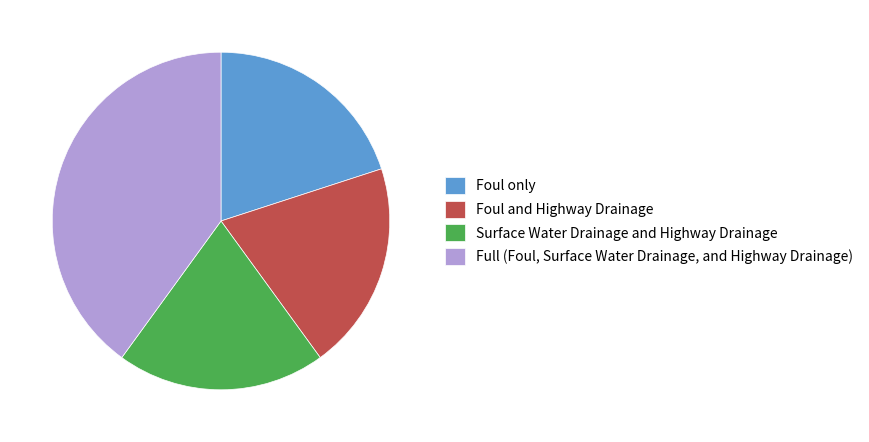

Which slice is the largest?

Full (Foul, Surface Water Drainage, and Highway Drainage)